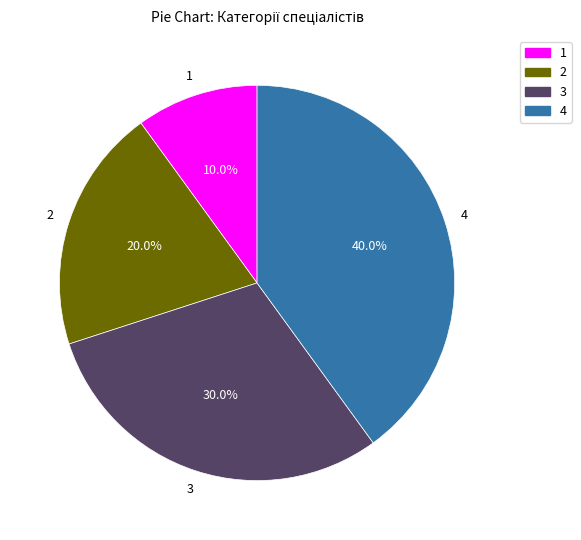

Is there any slice that represents more than half of the pie?

No